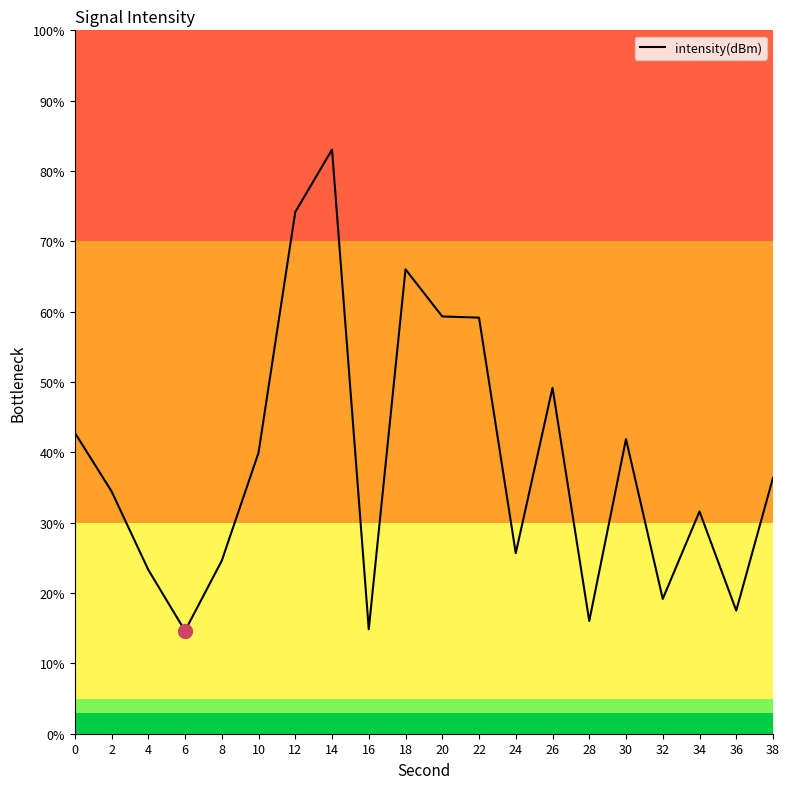

What is the difference between the maximum and minimum values?

68.4